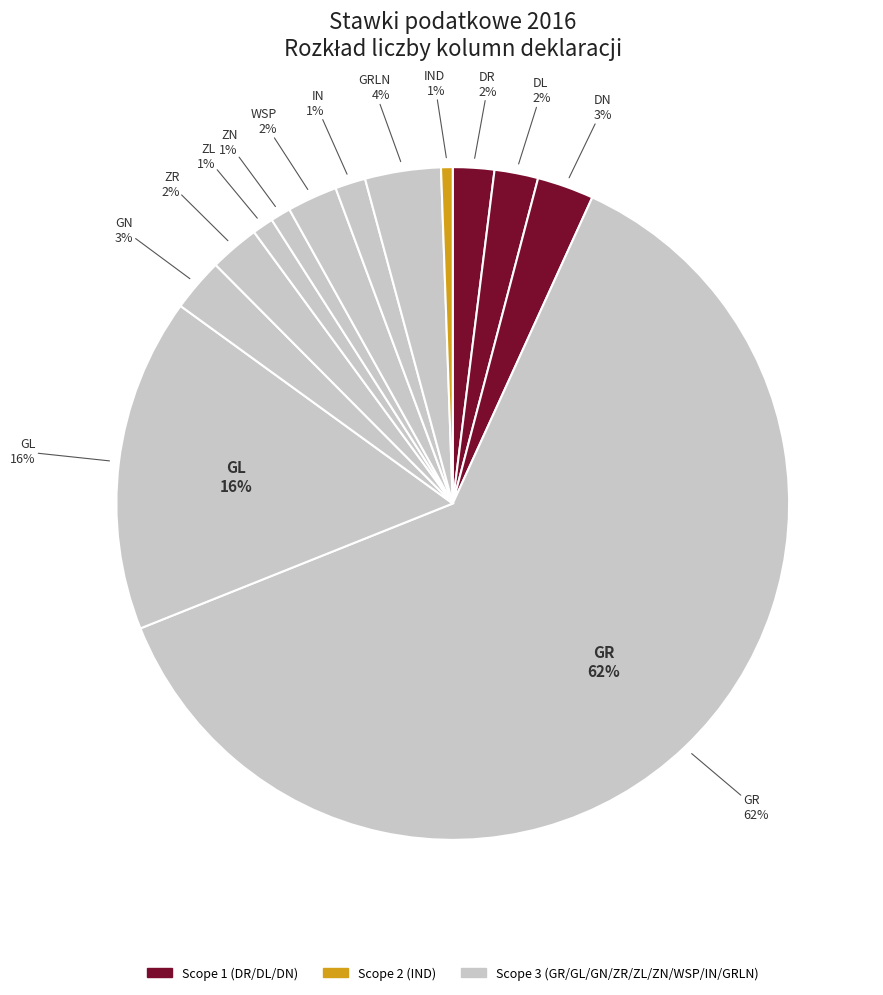

Combined, what portion of the pie is DN and DR?

4.7%